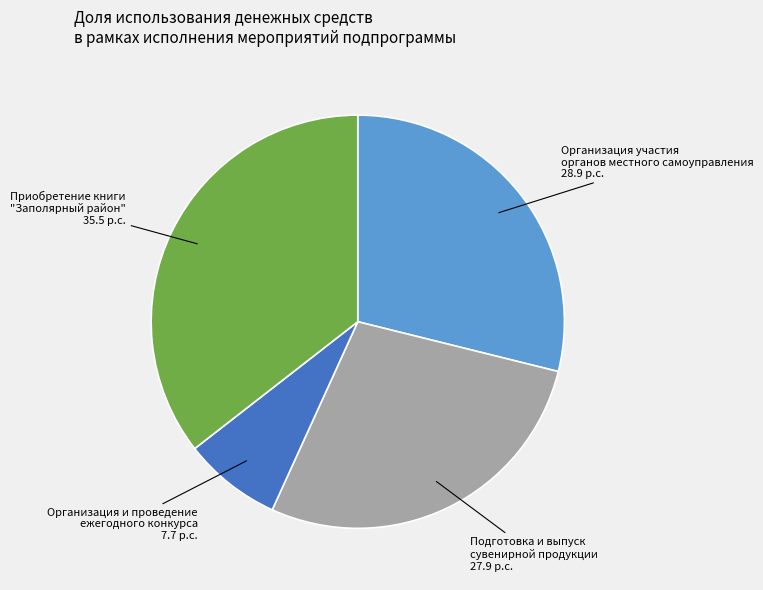

What is the largest slice in the pie chart?

Приобретение книги "Заполярный район"